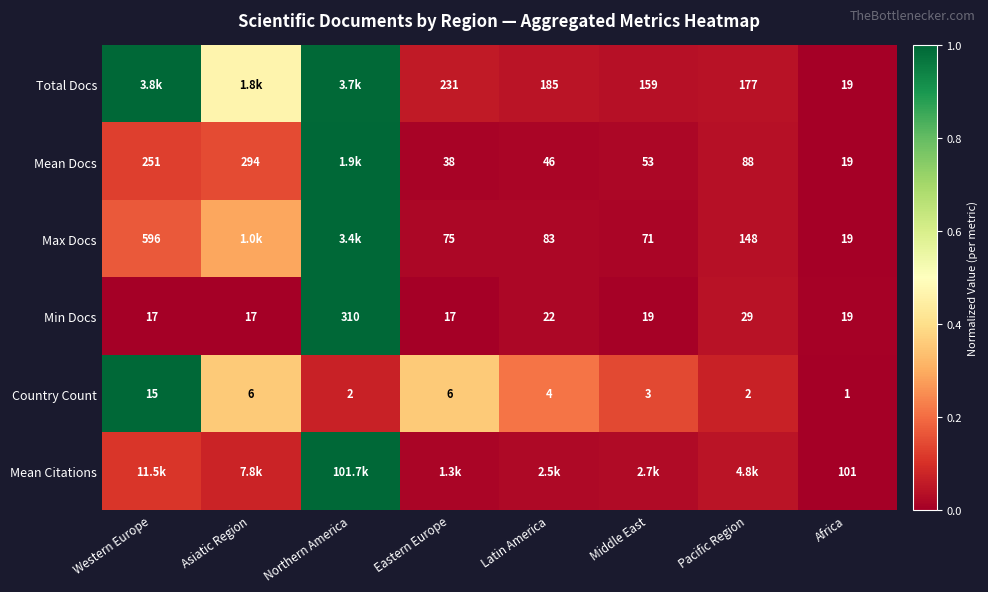

Which category has the lowest value in the Country Count series?

Africa